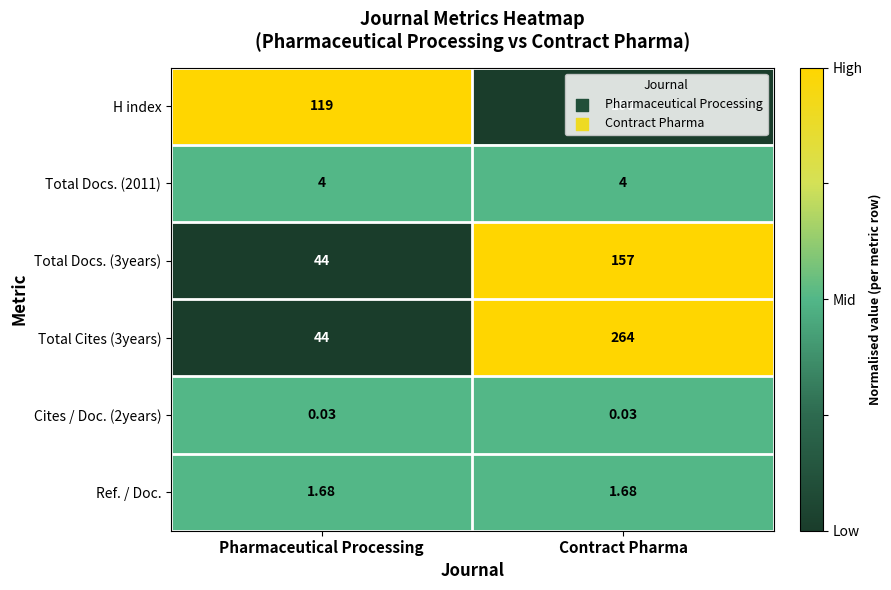

At which label does H index reach its peak?

Pharmaceutical Processing